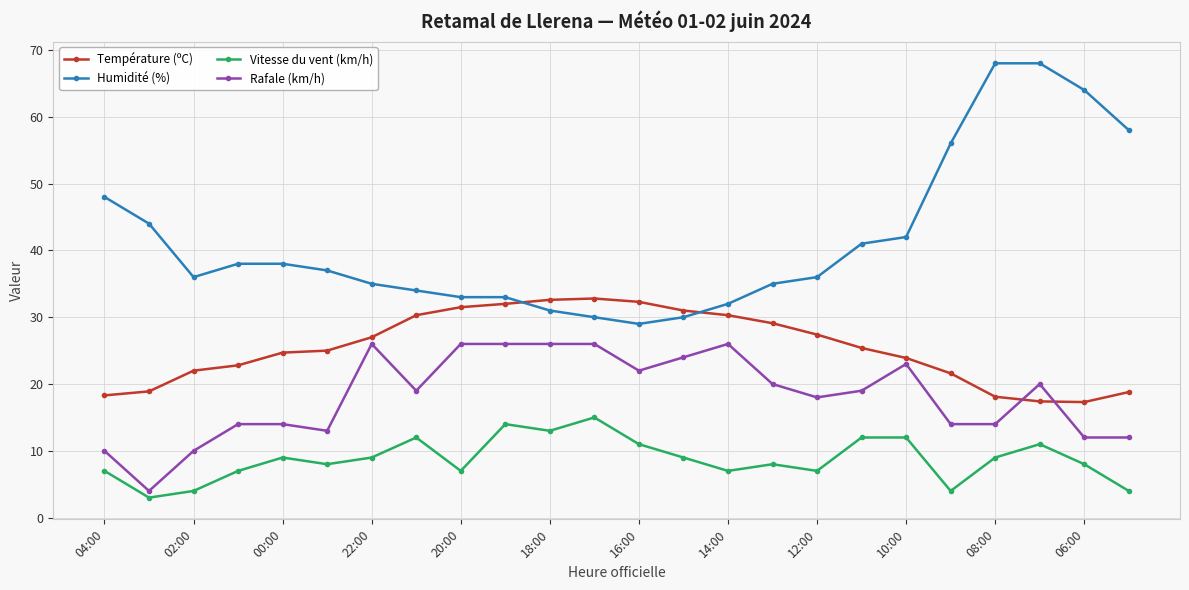

True or false: Humidité (%) and Vitesse du vent (km/h) intersect in this chart.

False